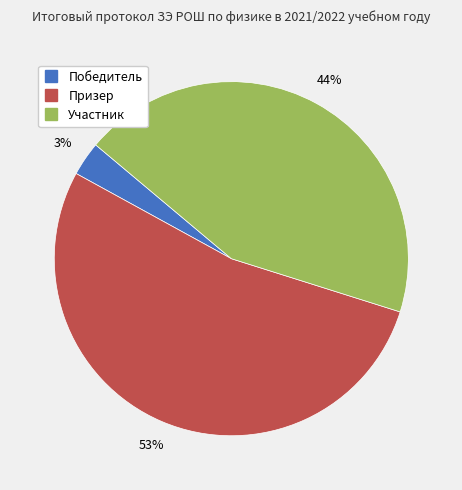

To the nearest percent, what percentage of the pie is Участник?

44%